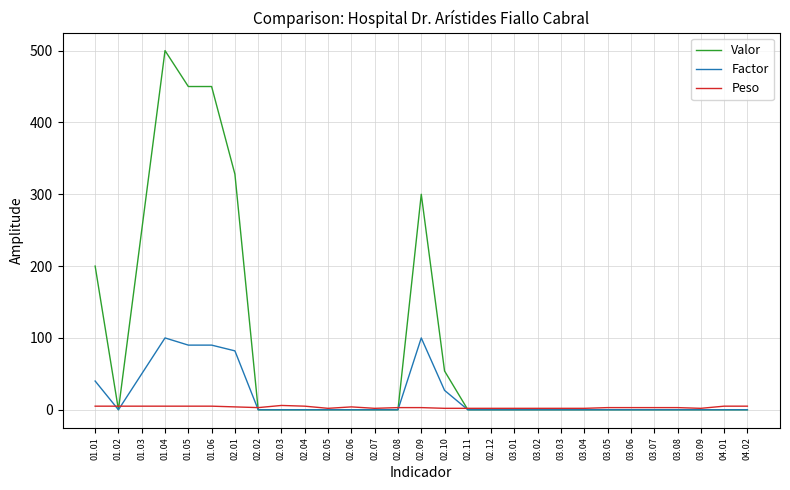

What is the maximum value for Peso?

6